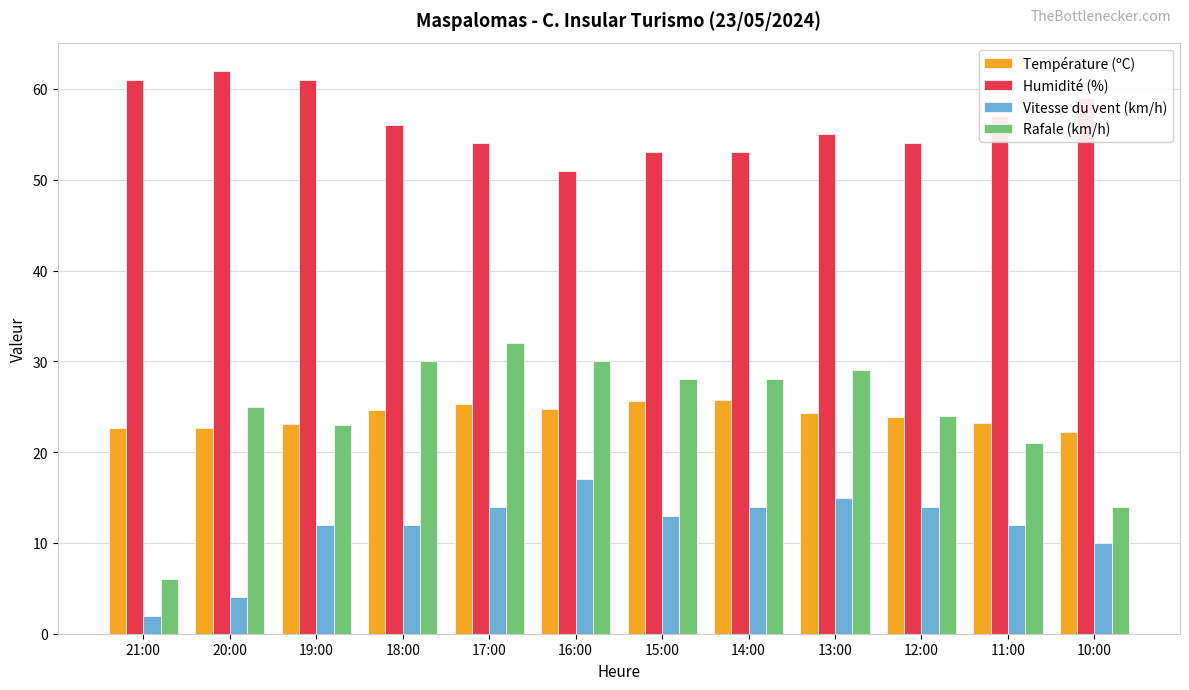

What is the minimum value for Température (ºC)?

22.2